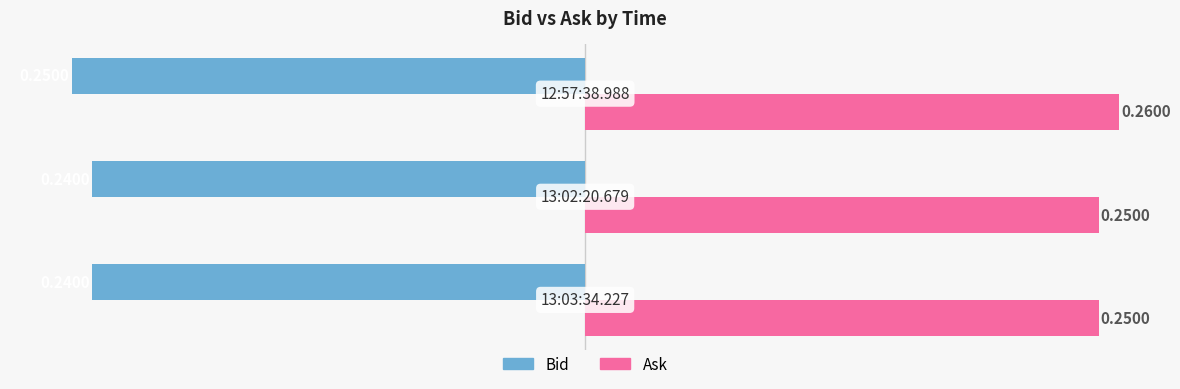

What is the sum of all Ask values?

0.8